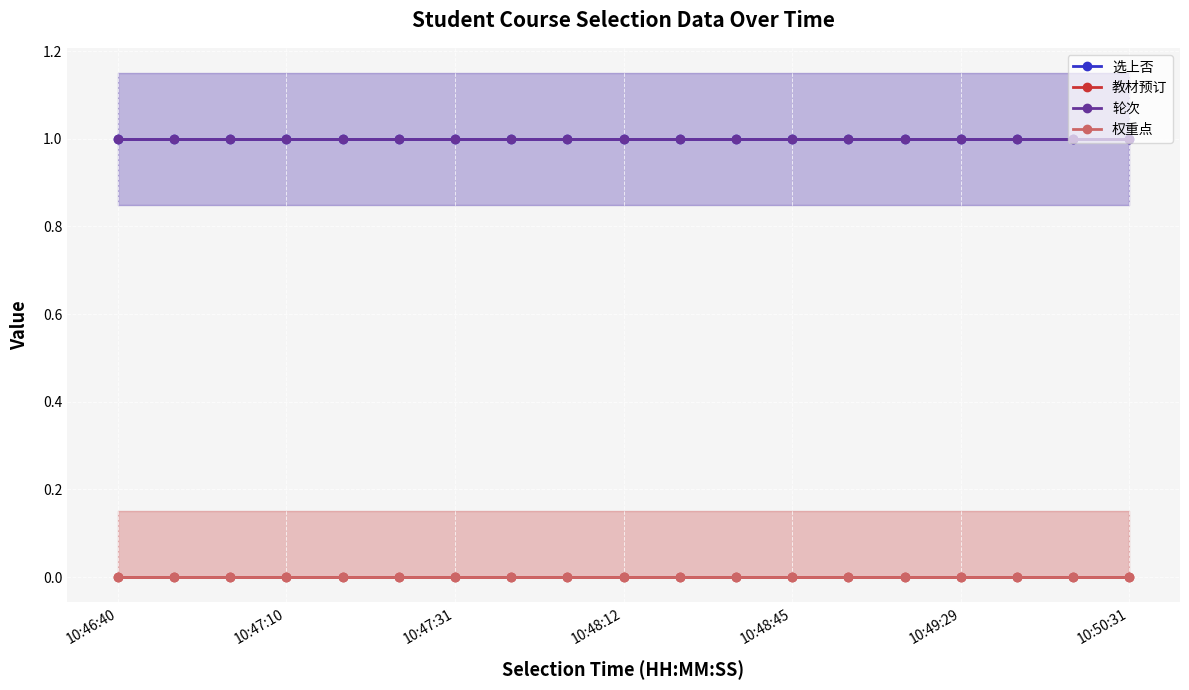

What is the maximum value for 轮次?

1